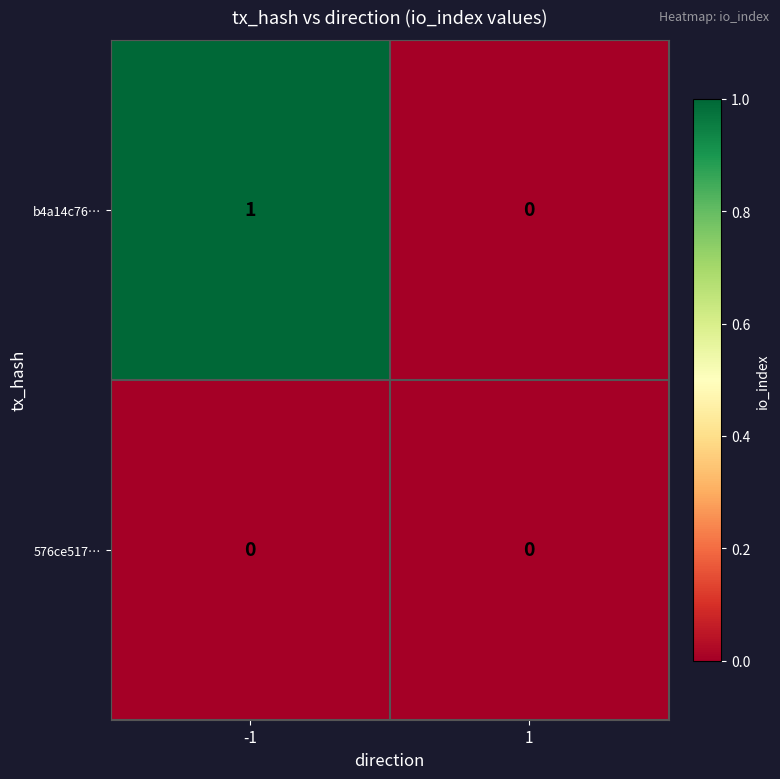

The value of b4a14c76… at 1 is -1. True or false?

False